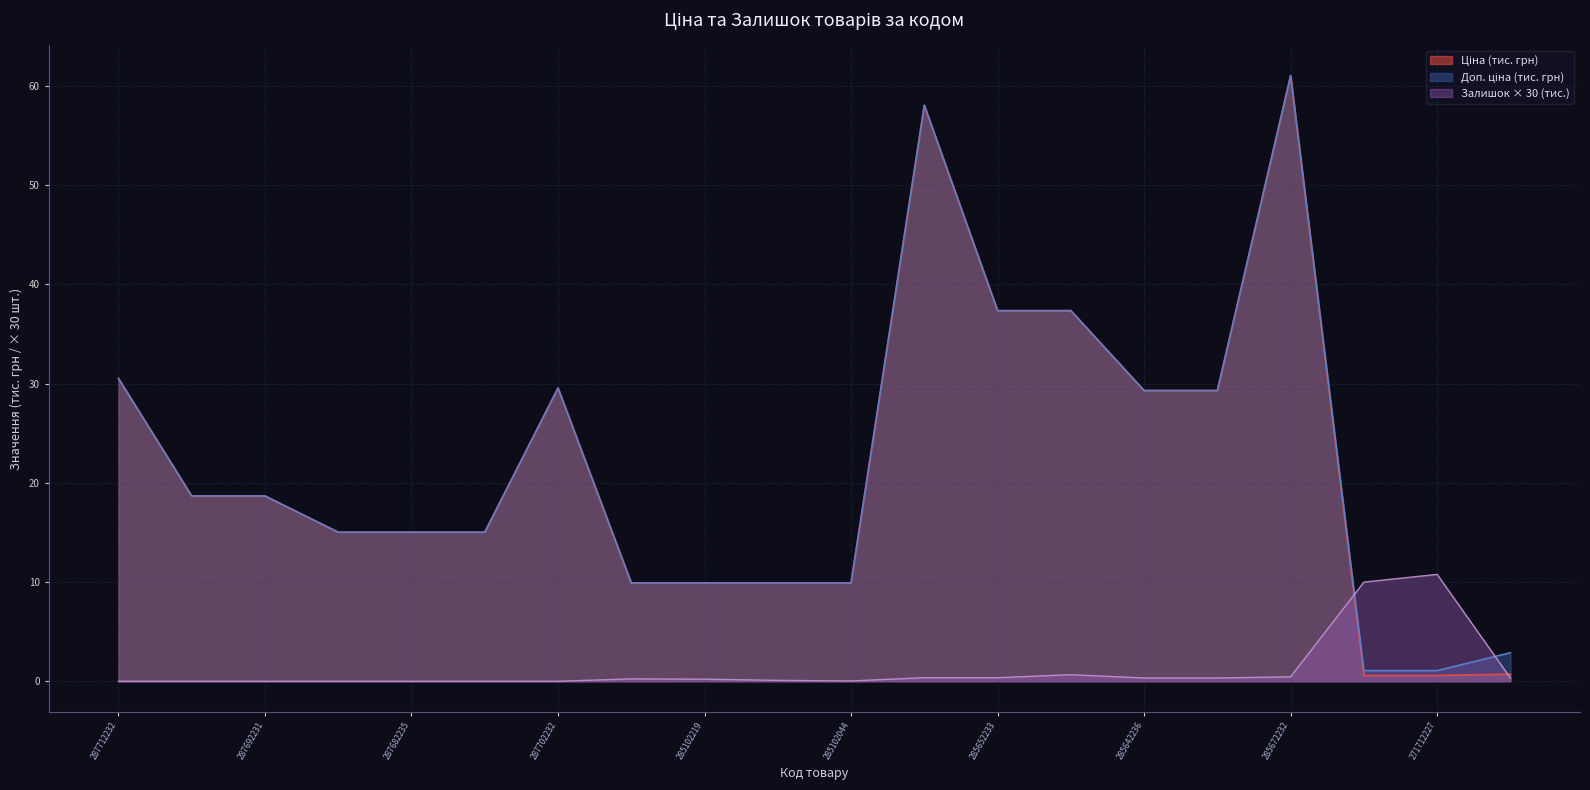

Reading left to right, transcribe all the data shown in this chart.

Ціна: 287712232=30.5	287692233=18.7	287692231=18.7	287682236=15.0	287682235=15.0	287682234=15.0	287702232=29.5	285102221=9.9	285102219=9.9	285102218=9.9	285102044=9.9	285662232=58.0	285652233=37.3	285652231=37.3	285642236=29.3	285642235=29.3	285672232=61.0	271712228=0.6	271712227=0.6	283280563=0.7
Доп. ціна: 287712232=30.5	287692233=18.7	287692231=18.7	287682236=15.0	287682235=15.0	287682234=15.0	287702232=29.5	285102221=9.9	285102219=9.9	285102218=9.9	285102044=9.9	285662232=58.0	285652233=37.3	285652231=37.3	285642236=29.3	285642235=29.3	285672232=61.0	271712228=1.1	271712227=1.1	283280563=2.9
Залишок: 287712232=0.0	287692233=0.0	287692231=0.0	287682236=0.0	287682235=0.0	287682234=0.0	287702232=0.0	285102221=0.2	285102219=0.2	285102218=0.1	285102044=0.0	285662232=0.4	285652233=0.4	285652231=0.7	285642236=0.3	285642235=0.3	285672232=0.5	271712228=10.0	271712227=10.8	283280563=0.3